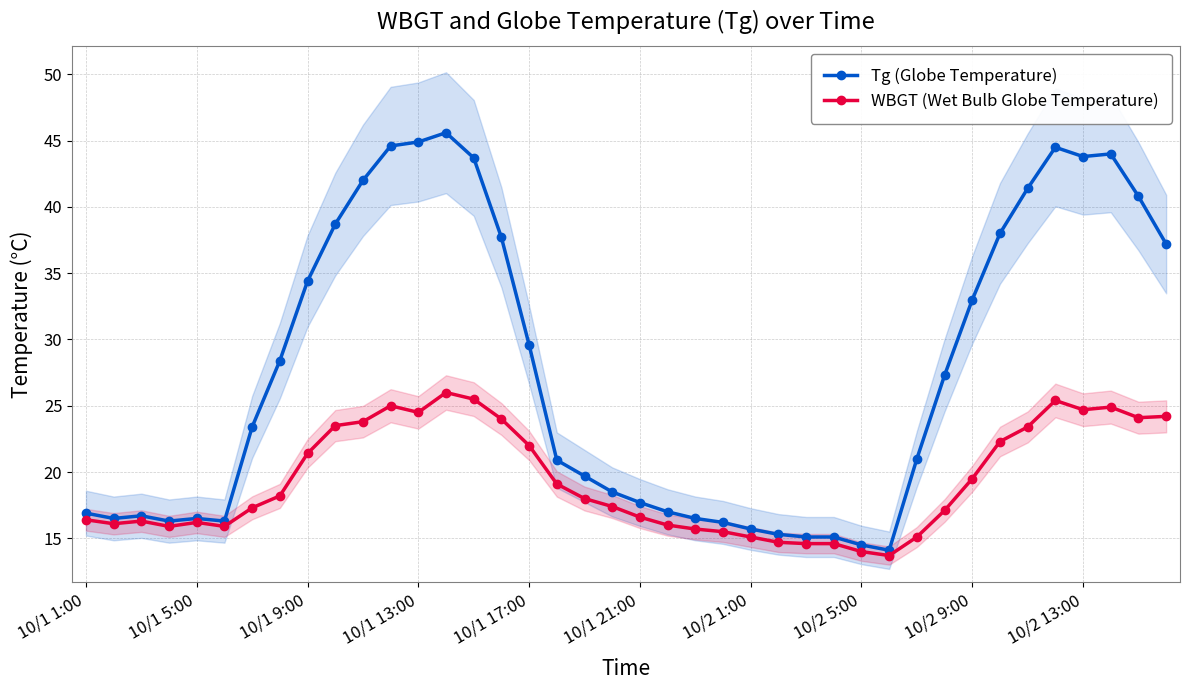

What is the value of the WBGT (Wet Bulb Globe Temperature) point at the 33rd from the left?

19.5